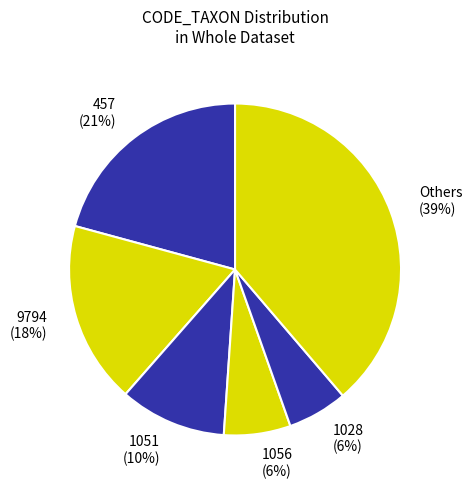

Is there a majority slice in this chart?

No